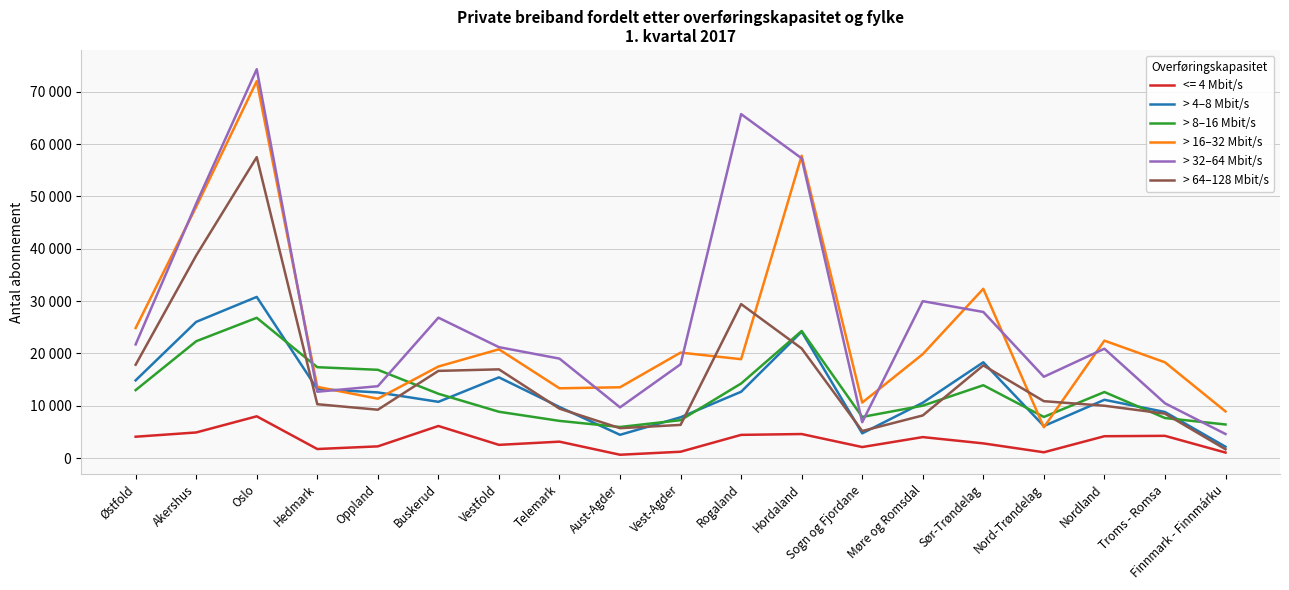

At which category does > 8–16 Mbit/s reach its first local valley?

Aust-Agder